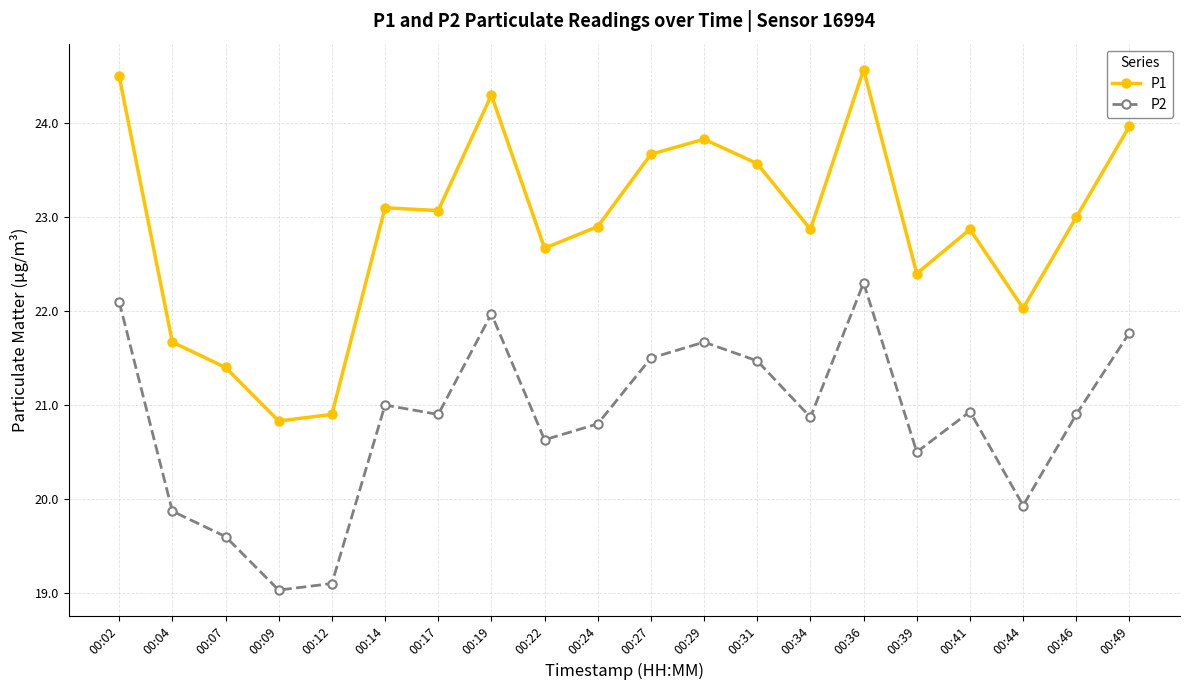

Reading right to left, what are all the values shown in this chart?

P1: 00:49=24.0	00:46=23.0	00:44=22.0	00:41=22.9	00:39=22.4	00:36=24.6	00:34=22.9	00:31=23.6	00:29=23.8	00:27=23.7	00:24=22.9	00:22=22.7	00:19=24.3	00:17=23.1	00:14=23.1	00:12=20.9	00:09=20.8	00:07=21.4	00:04=21.7	00:02=24.5
P2: 00:49=21.8	00:46=20.9	00:44=19.9	00:41=20.9	00:39=20.5	00:36=22.3	00:34=20.9	00:31=21.5	00:29=21.7	00:27=21.5	00:24=20.8	00:22=20.6	00:19=22.0	00:17=20.9	00:14=21.0	00:12=19.1	00:09=19.0	00:07=19.6	00:04=19.9	00:02=22.1